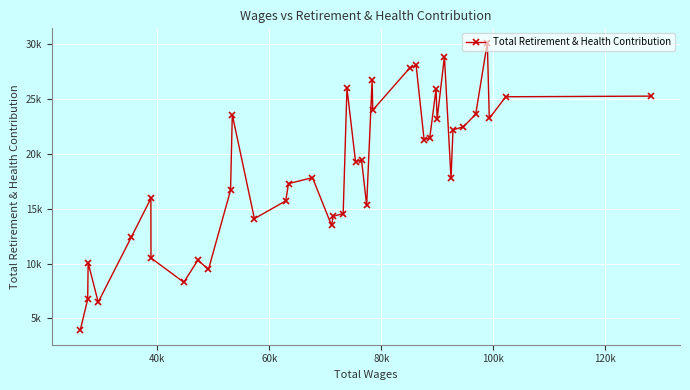

How many data points are less than 19279?

20